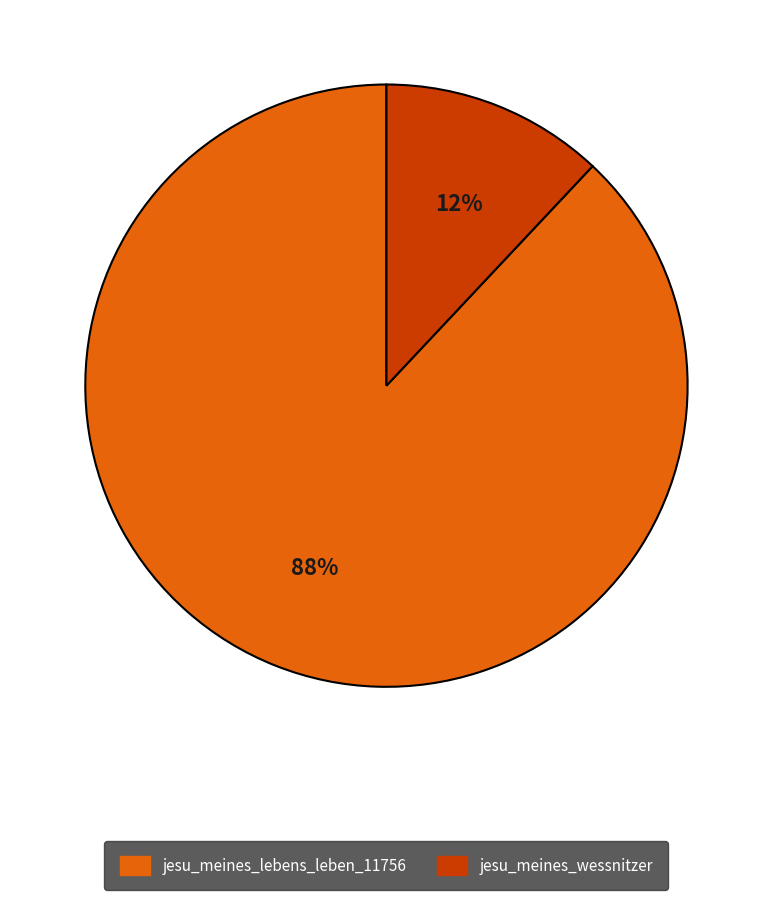

Does jesu_meines_wessnitzer account for over 50% of the chart?

No